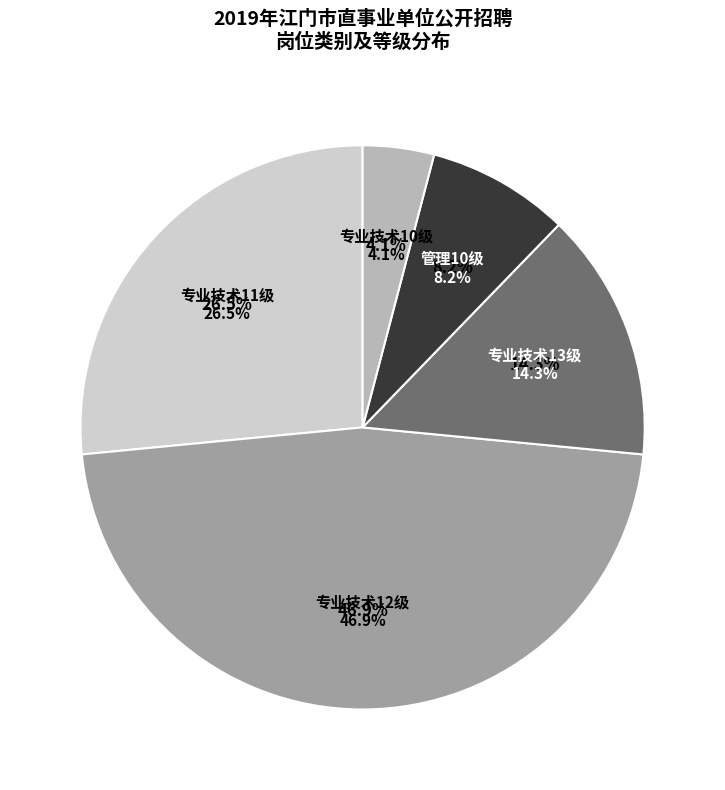

The 专业技术13级 slice represents 2% of the pie. True or false?

False